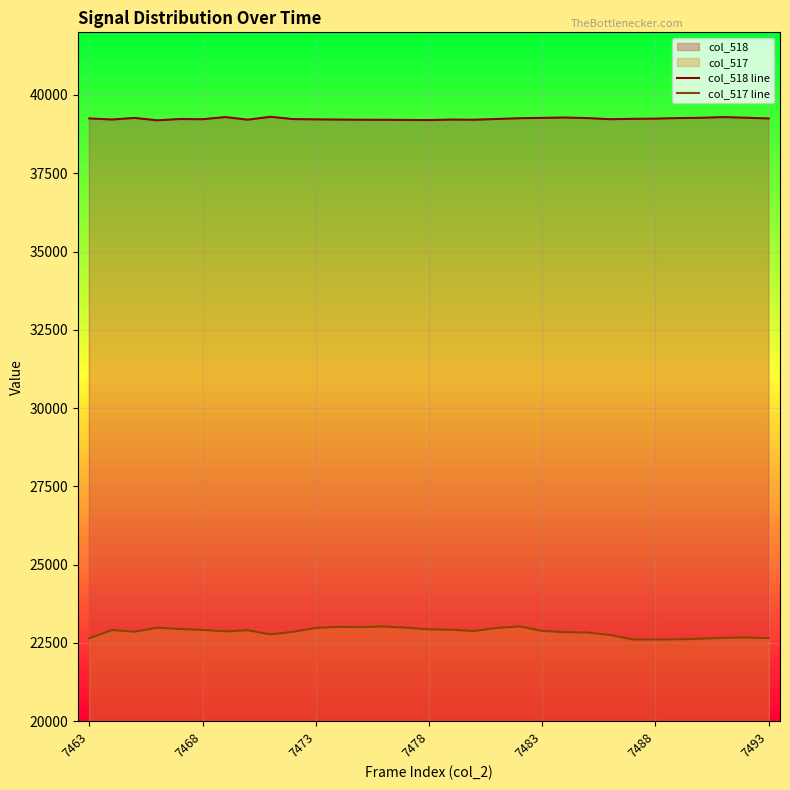

True or false: col_518 line and col_517 line intersect in this chart.

False